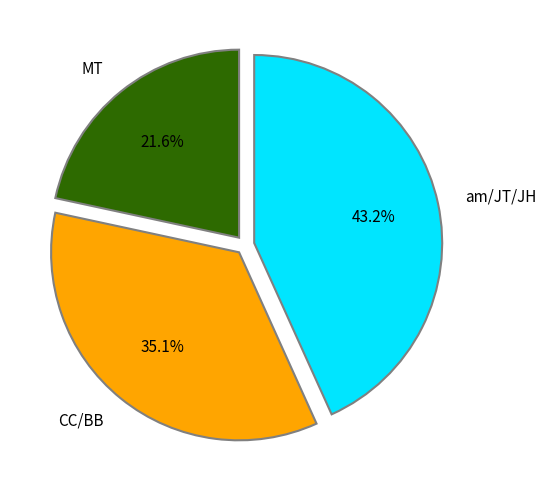

Combined, do am/JT/JH and CC/BB account for over 50%?

Yes